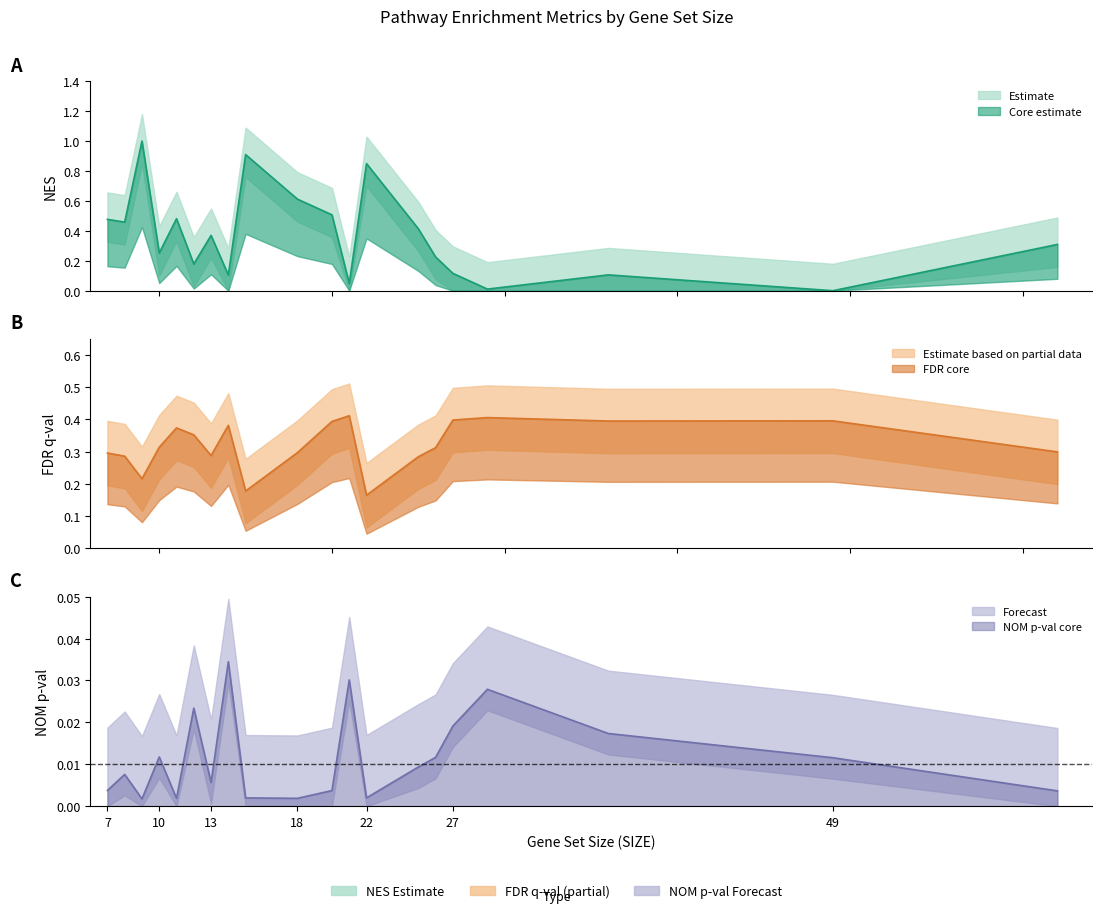

Which series has the largest total across all categories?

NES